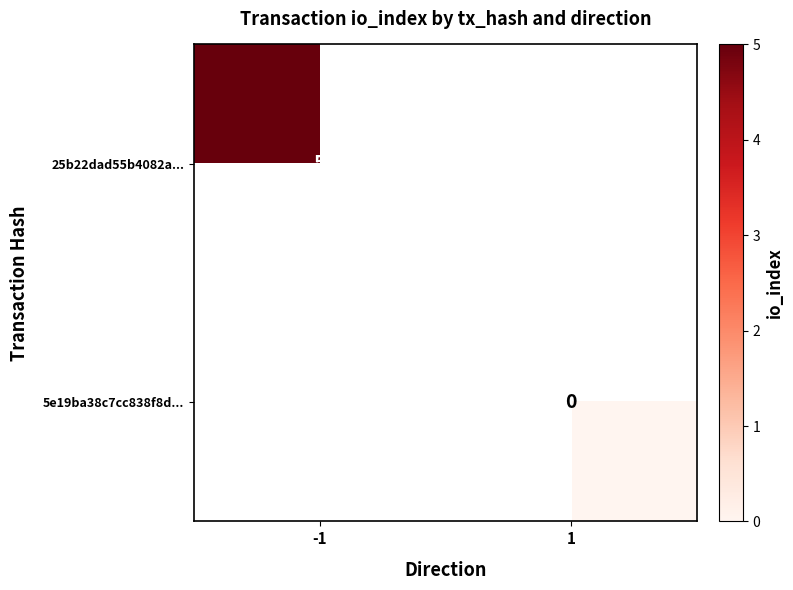

Is the value of 25b22dad55b4082a... at 1 greater than the value of 5e19ba38c7cc838f8d... at -1?

No